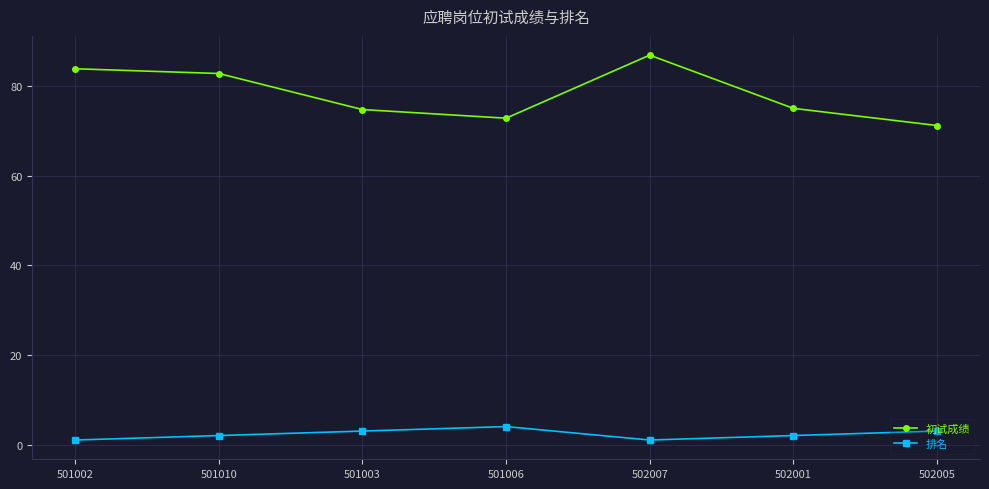

Which series has the largest range (max minus min)?

初试成绩